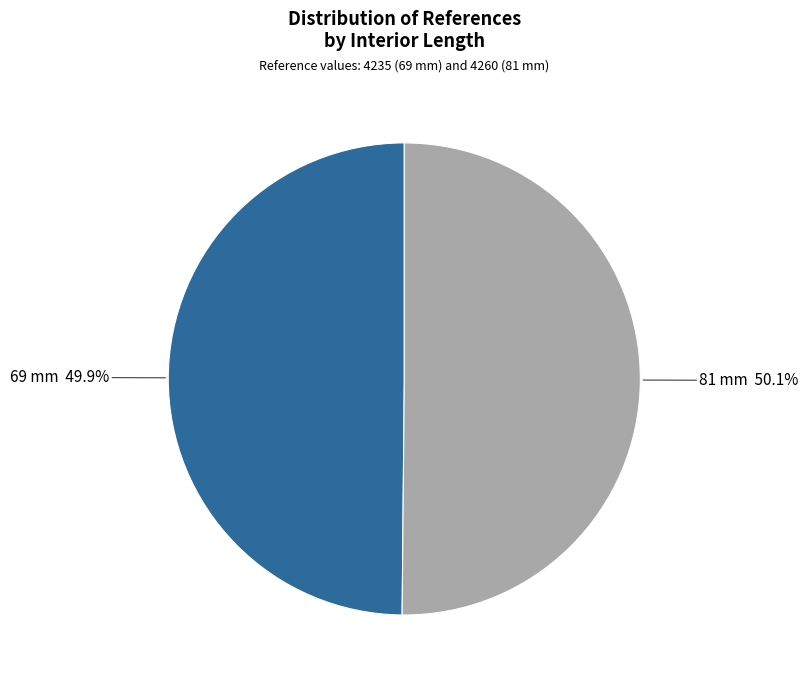

What percentage do 69 mm and 81 mm together represent?

100.0%